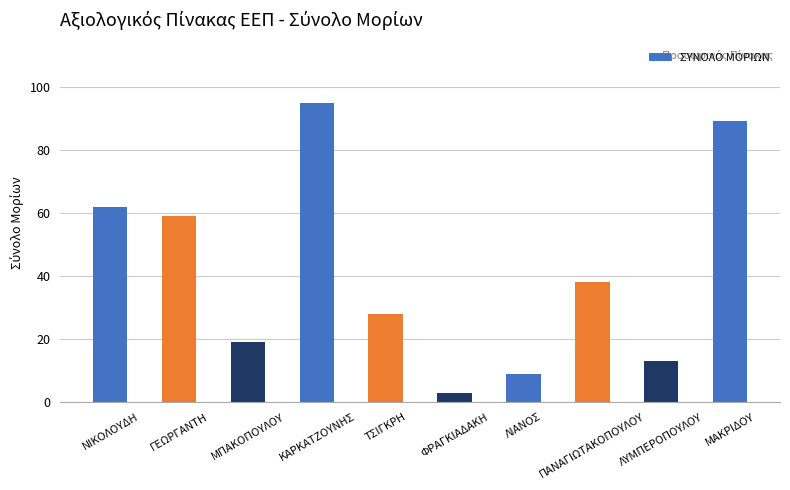

Read the value at ΚΑΡΚΑΤΖΟΥΝΗΣ.

95